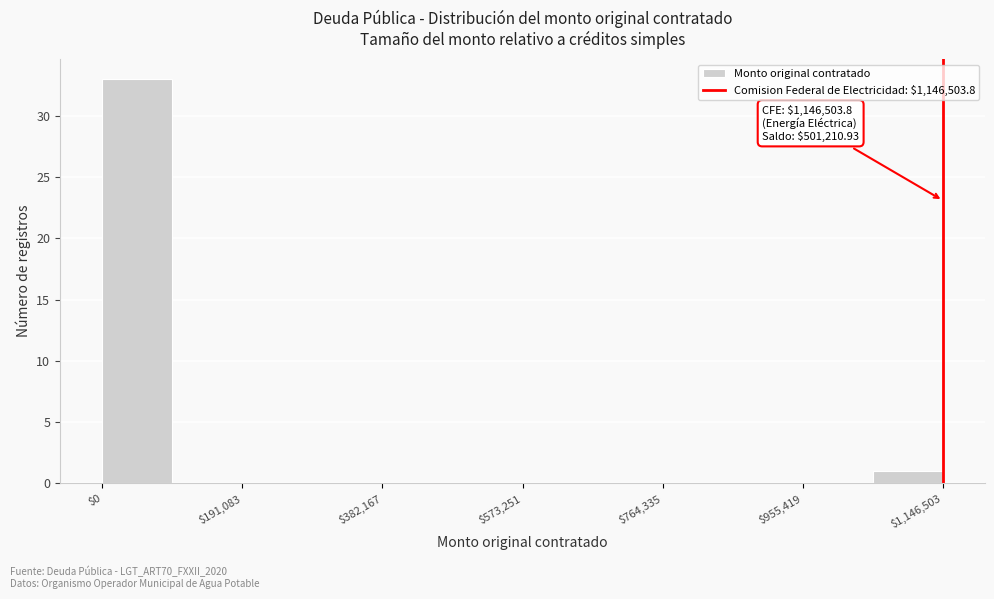

Which range on the x-axis has the tallest bar?

0 to 100000